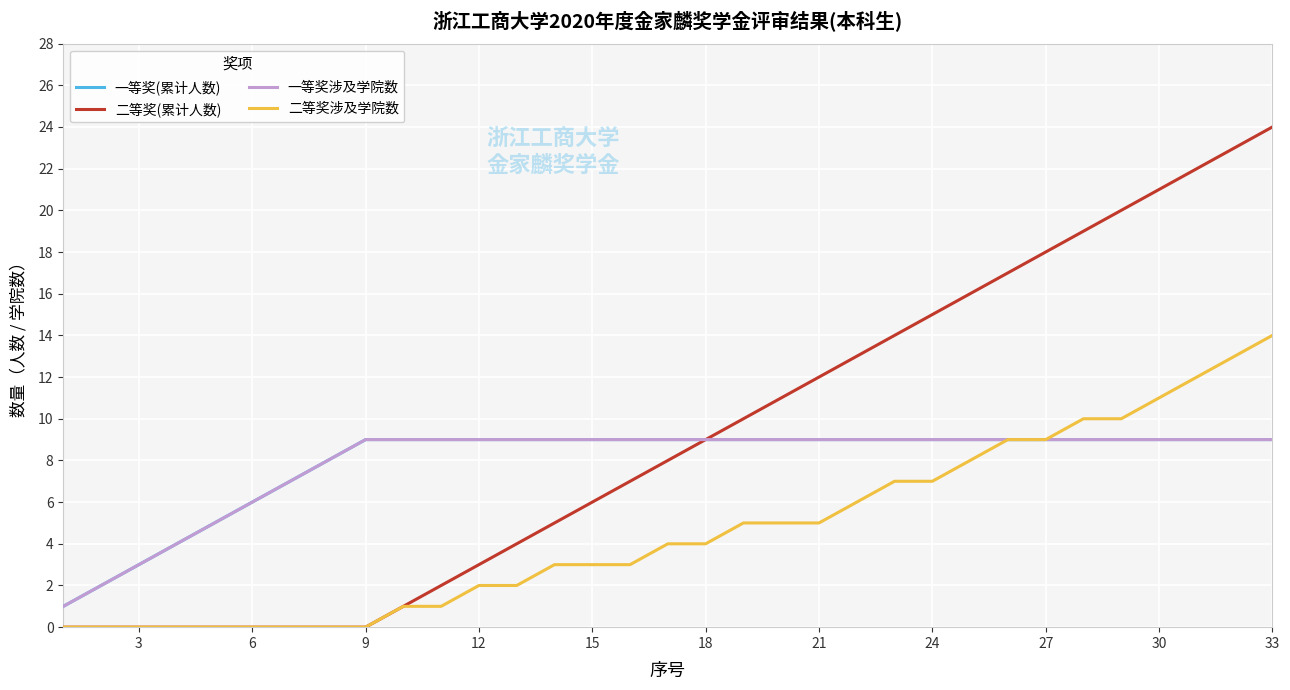

Does the chart display data point markers on the line(s)?

No